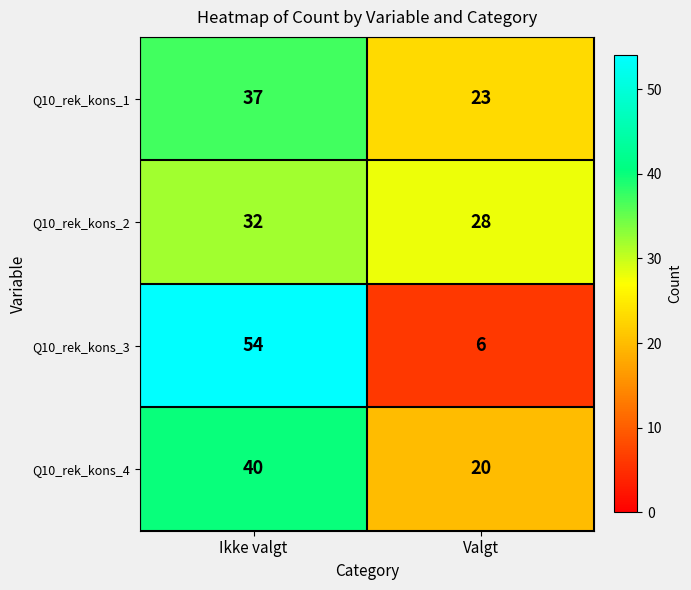

What is the difference between the highest and lowest values at Ikke valgt?

22